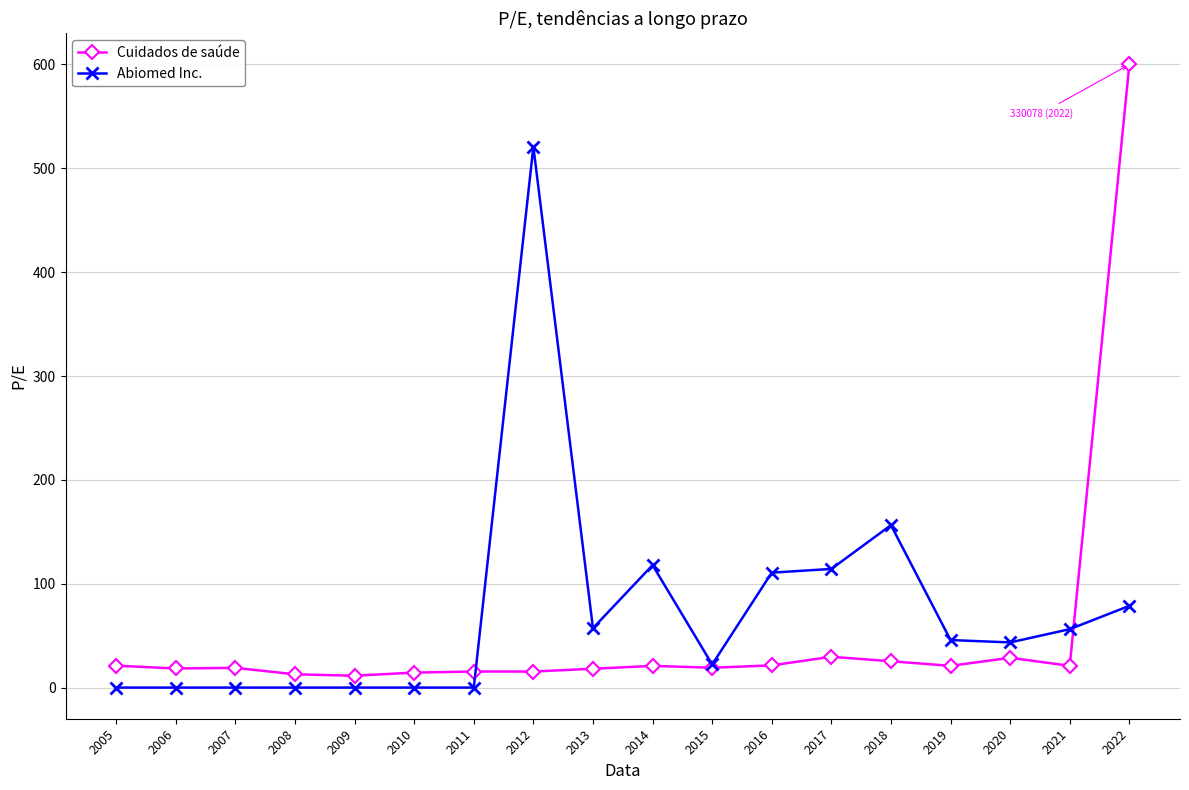

What is the difference between the Cuidados de saúde values at 2005 and 2011?

5.6